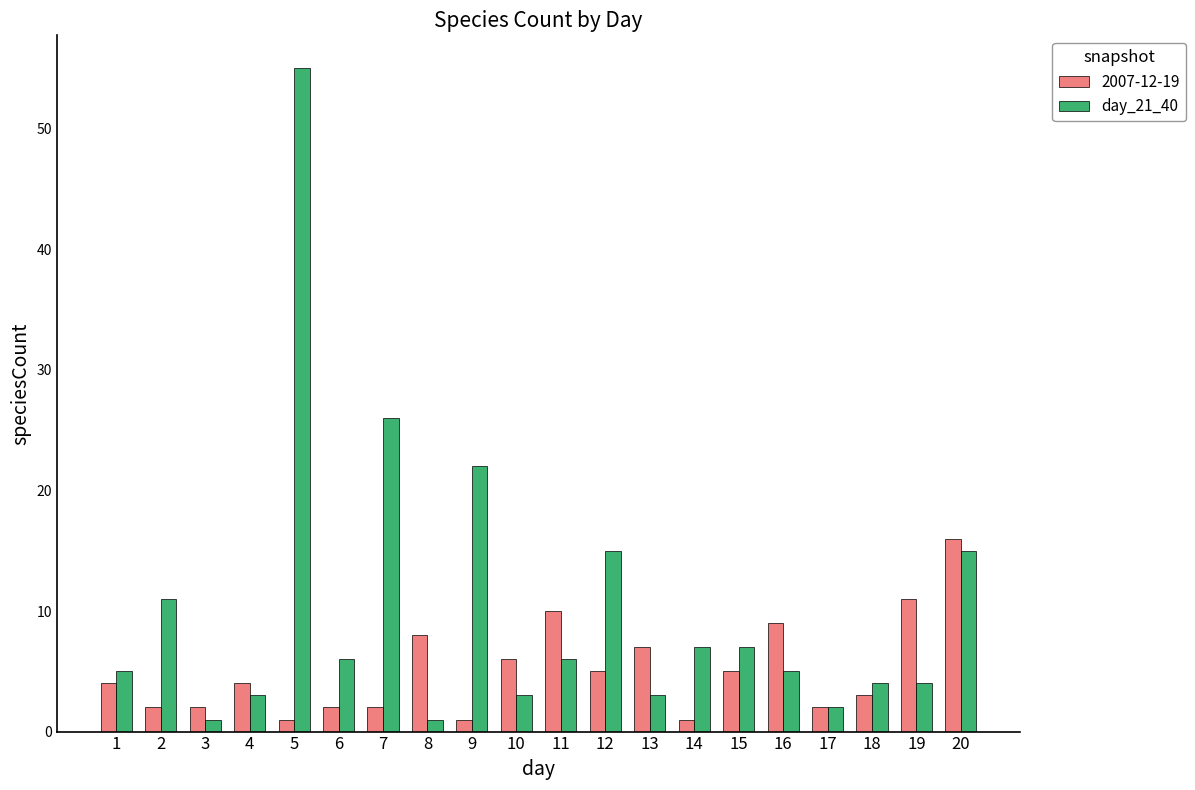

Which series has the widest spread of values?

day_21_40